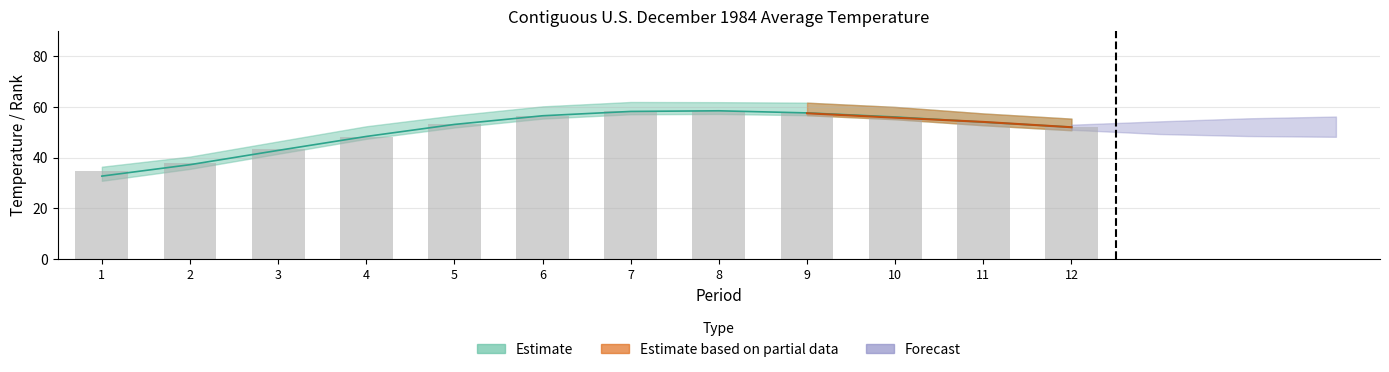

What value does the Value series have at 2?

38.0